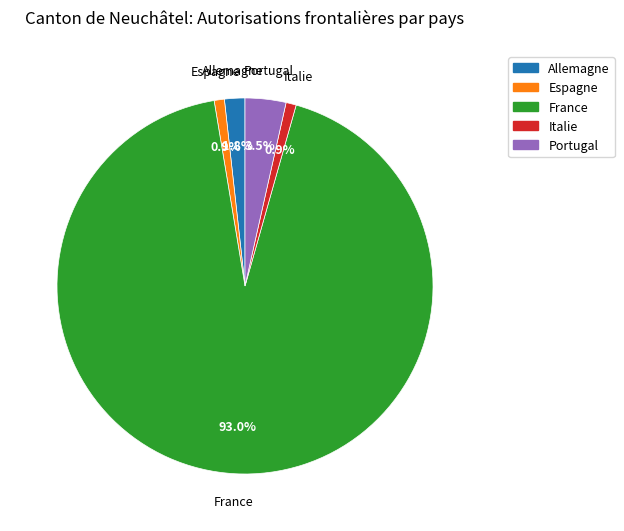

What is the largest slice in the pie chart?

France